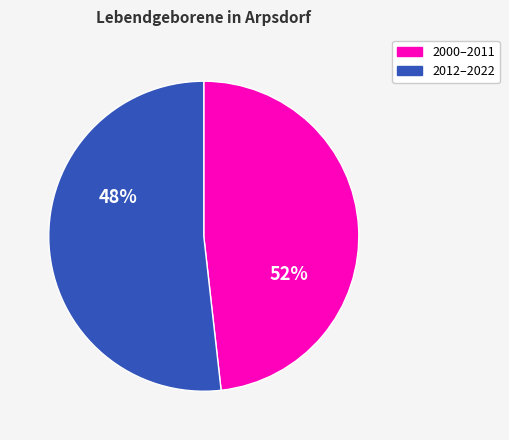

Is 2008 the majority of the pie?

No